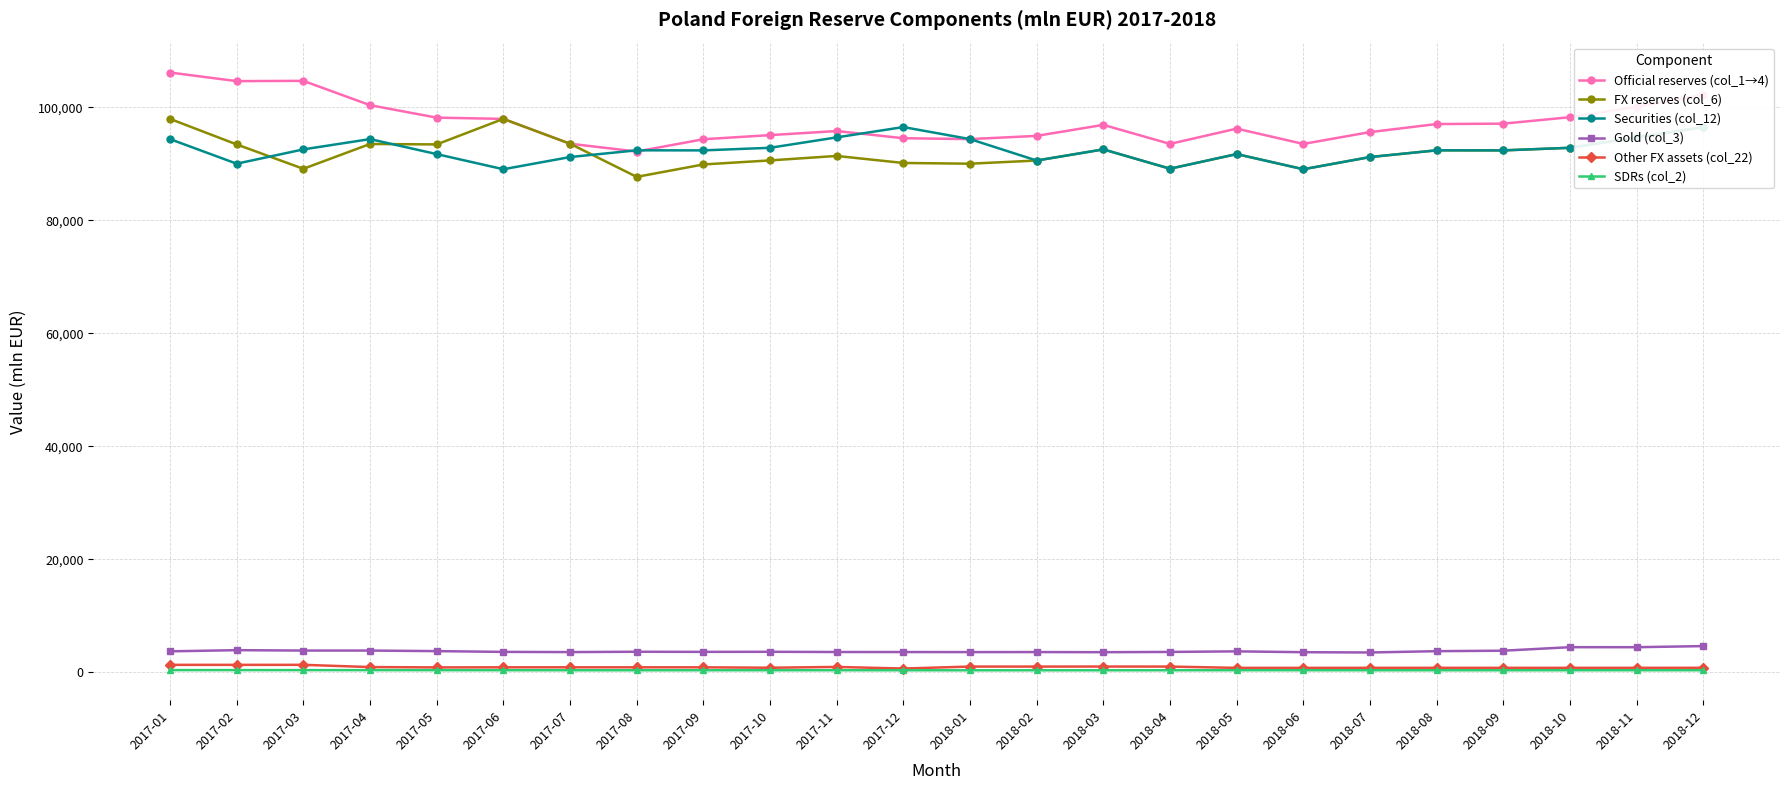

What is the label of the 5th point from the right?

2018-08